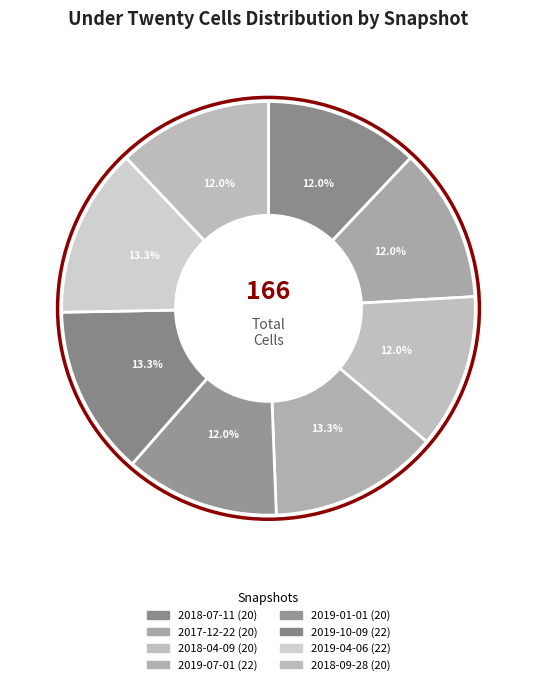

Is it true that 2018-09-28 is 1% of the pie?

False